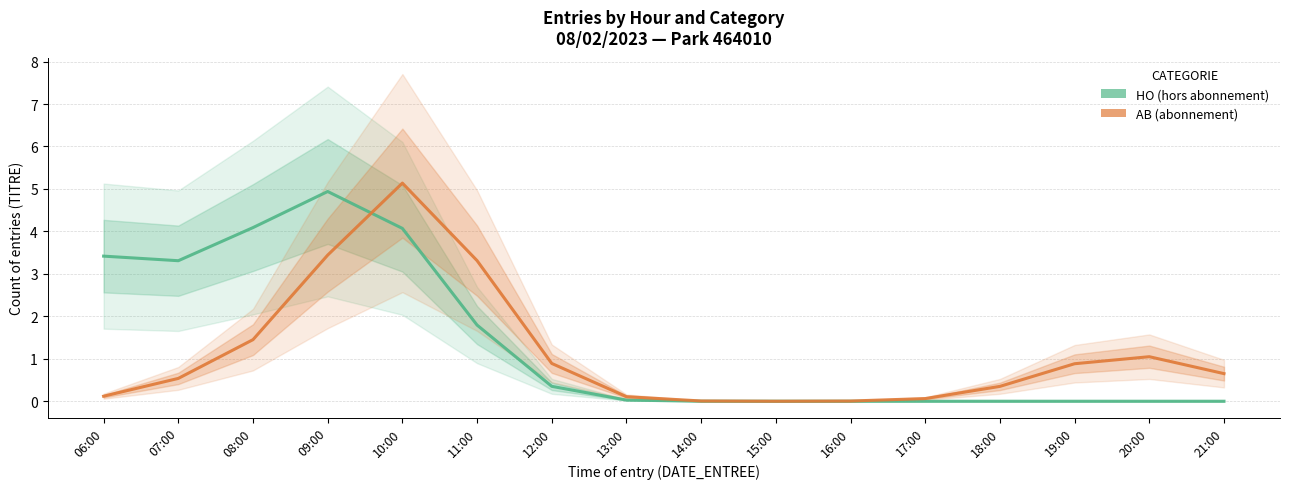

Between which two adjacent categories do HO and AB first intersect?

09:00 and 10:00